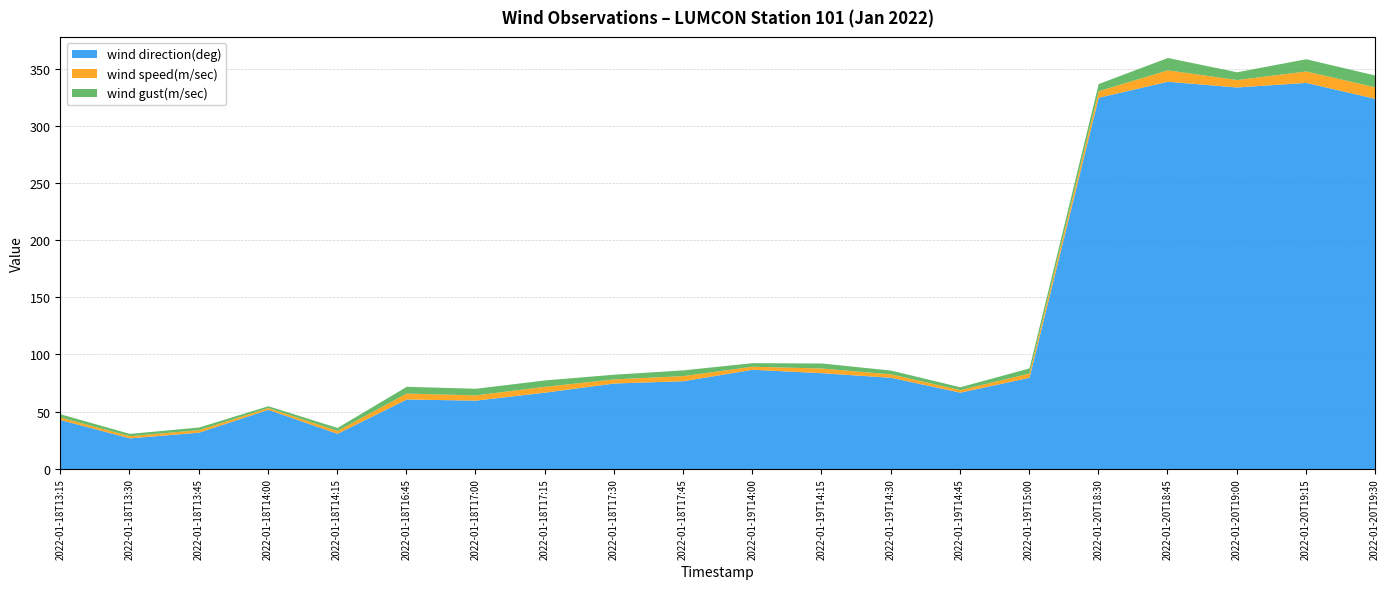

How many values in the wind direction(deg) series are below 77?

10